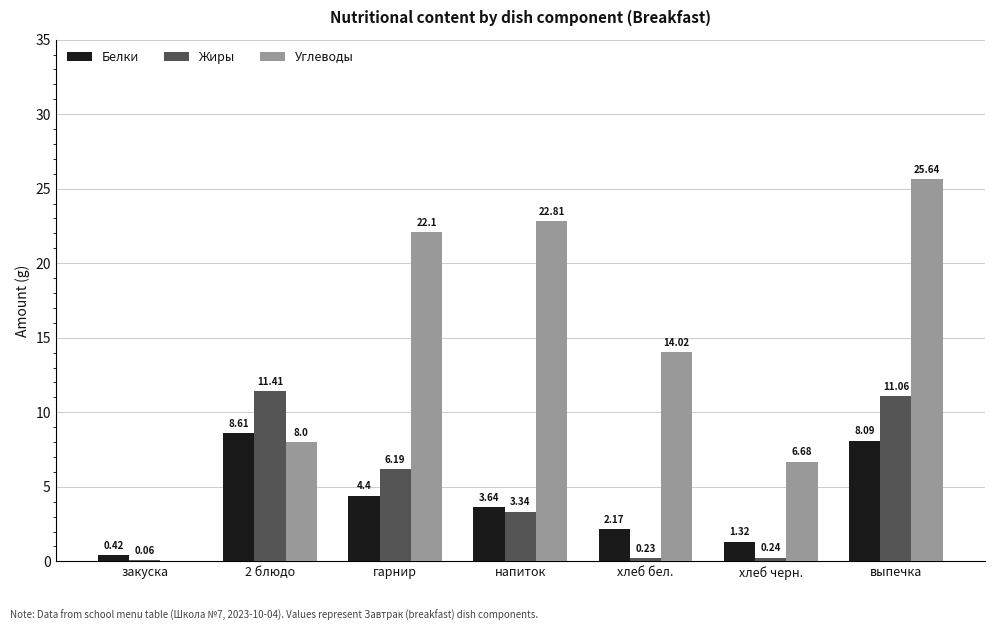

What are all the series names shown in the legend?

Белки, Жиры, Углеводы